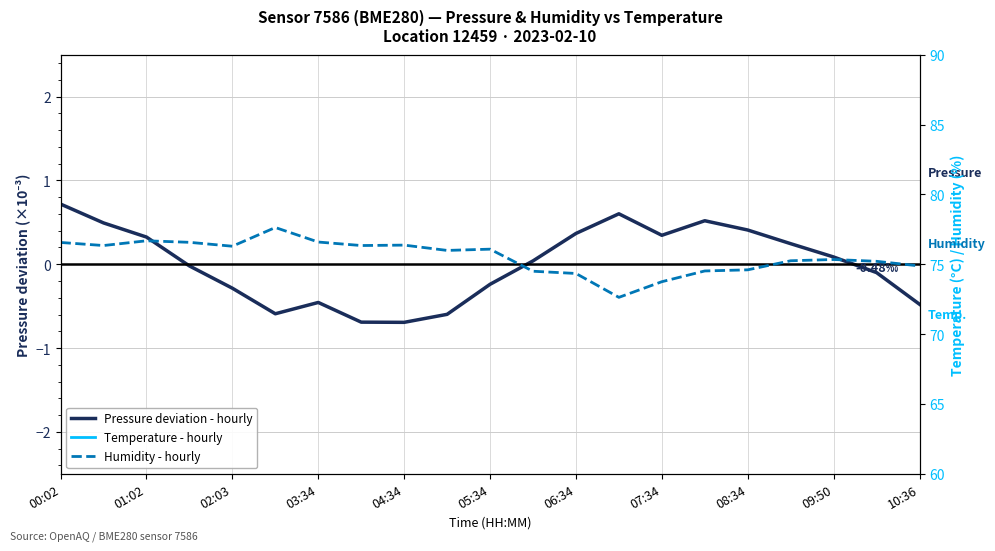

How many series are shown in this chart?

3